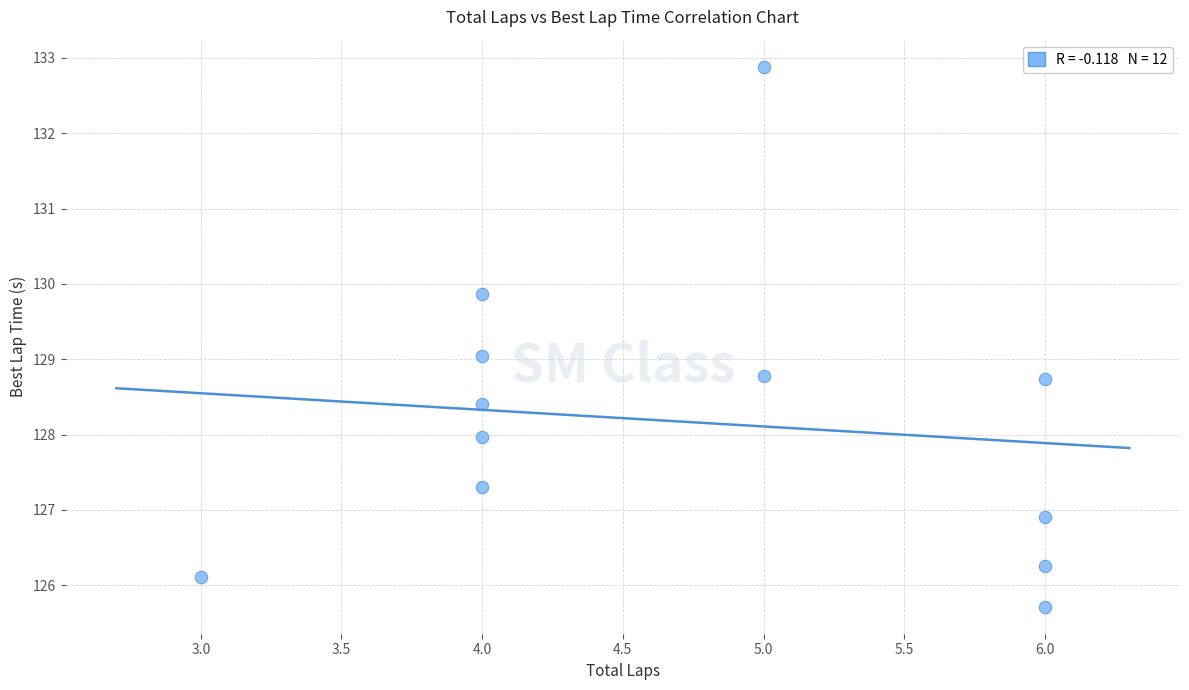

What is the average X value?

4.8